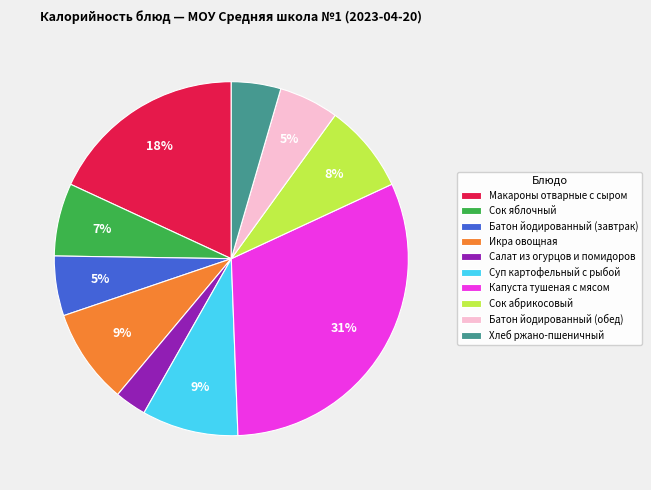

Is the sum of Салат из огурцов и помидоров and Капуста тушеная с мясом greater than half?

No